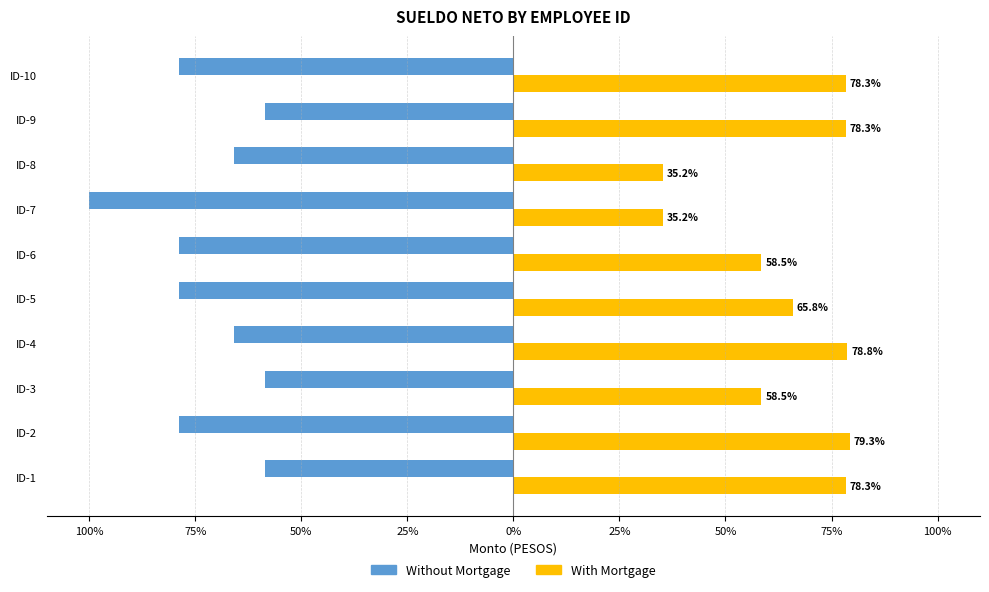

What are all the series names shown in the legend?

Without Mortgage, With Mortgage